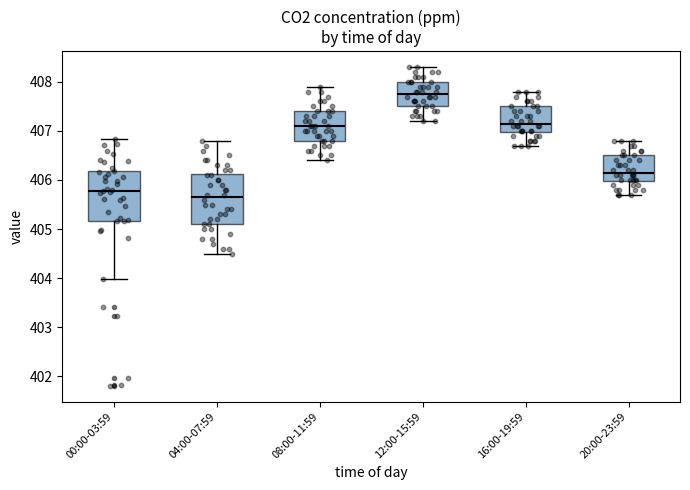

Which box has the highest median line?

12:00-15:59